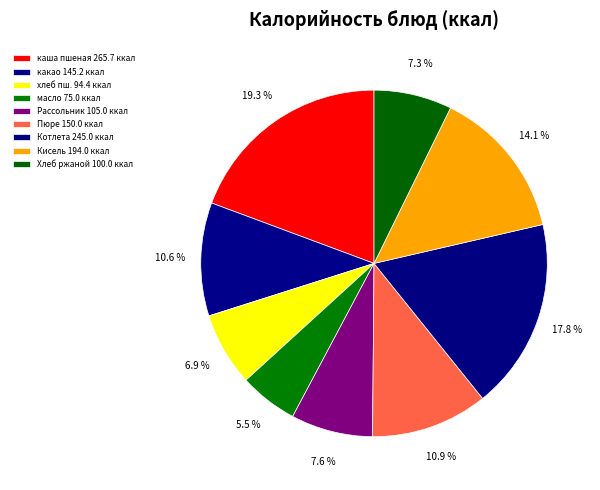

Count the number of slices in the pie.

9